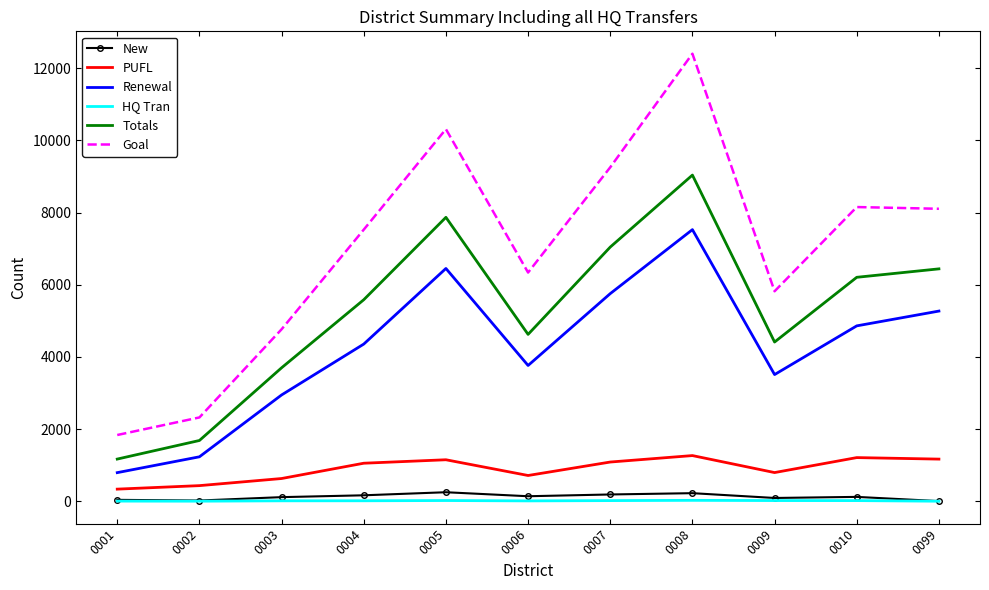

How many series are shown in this chart?

6